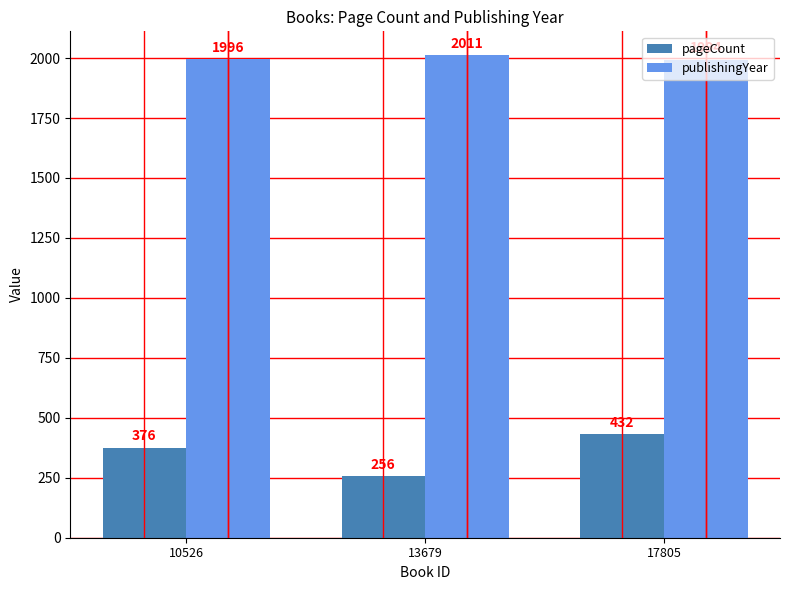

Which series has the largest range (max minus min)?

pageCount